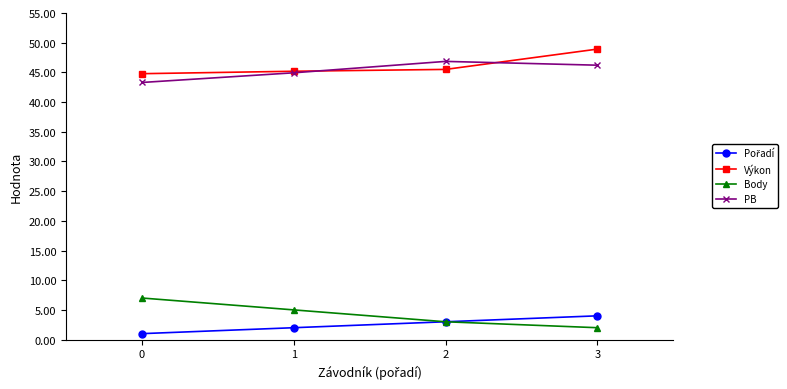

True or false: Výkon and Body cross at least once.

False